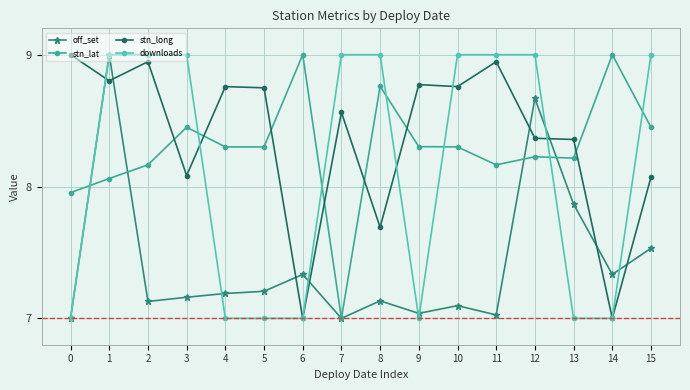

True or false: stn_long has more than 2 interior local peaks.

True